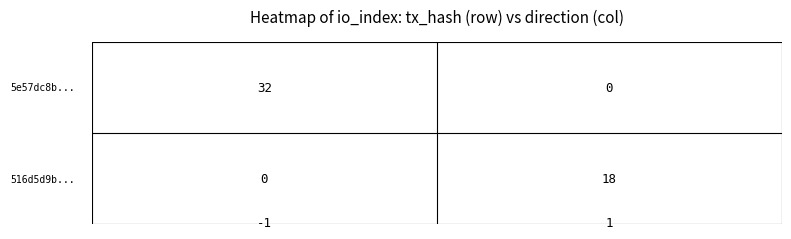

Count the number of data series in this chart.

2